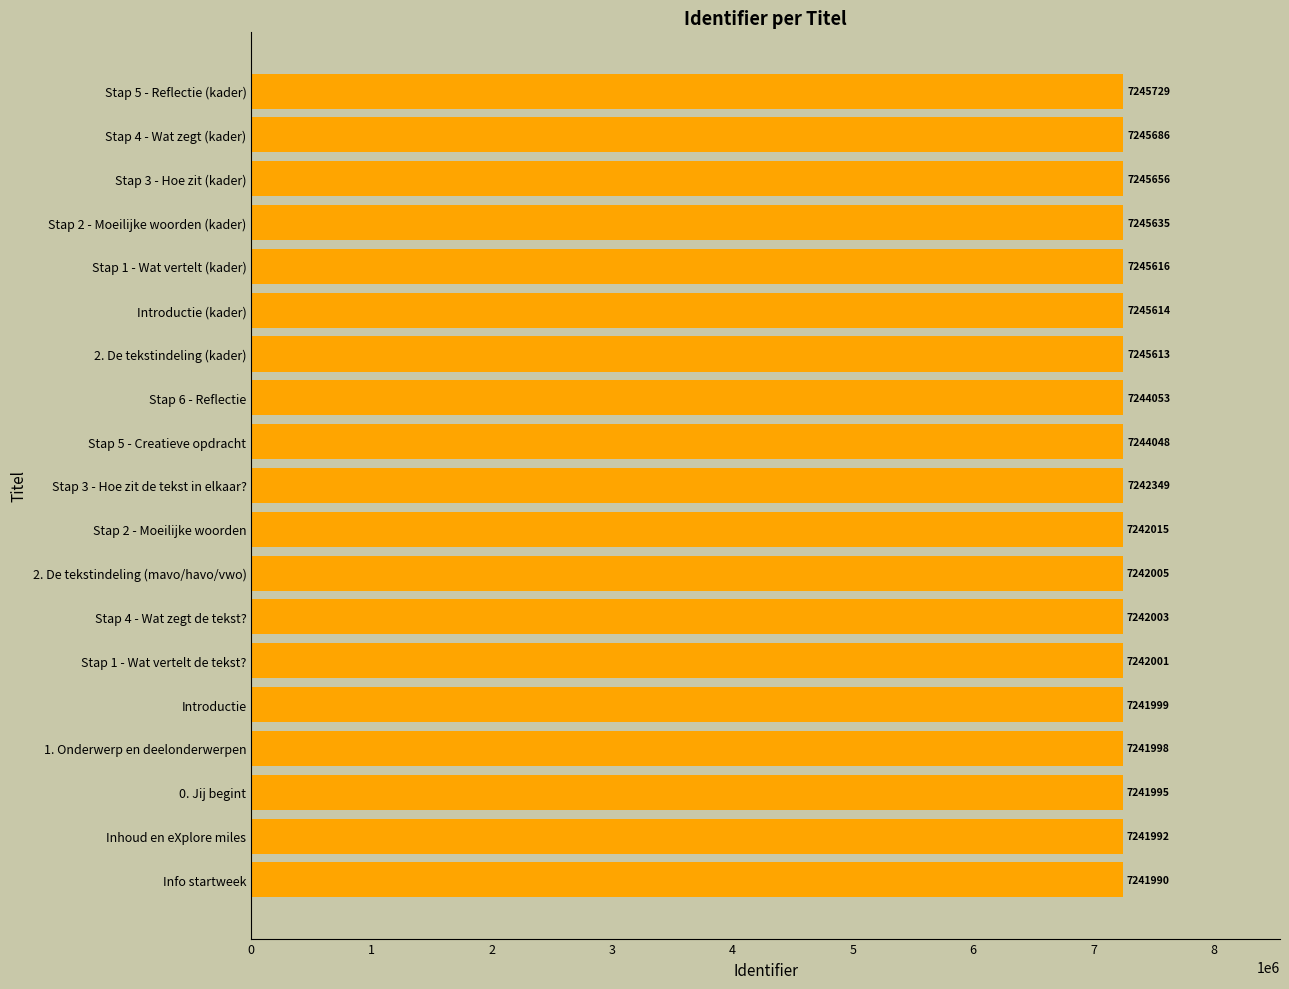

At which label is the value closest to 7243859?

Stap 5 - Creatieve opdracht